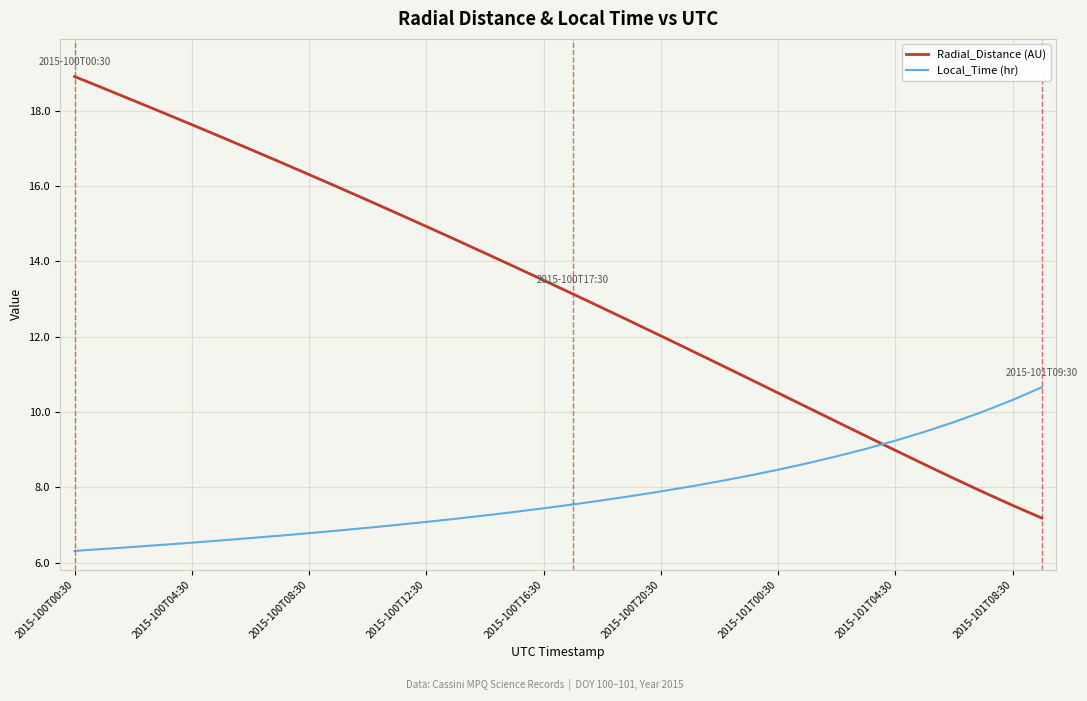

Which series has the largest range (max minus min)?

Radial_Distance (AU)